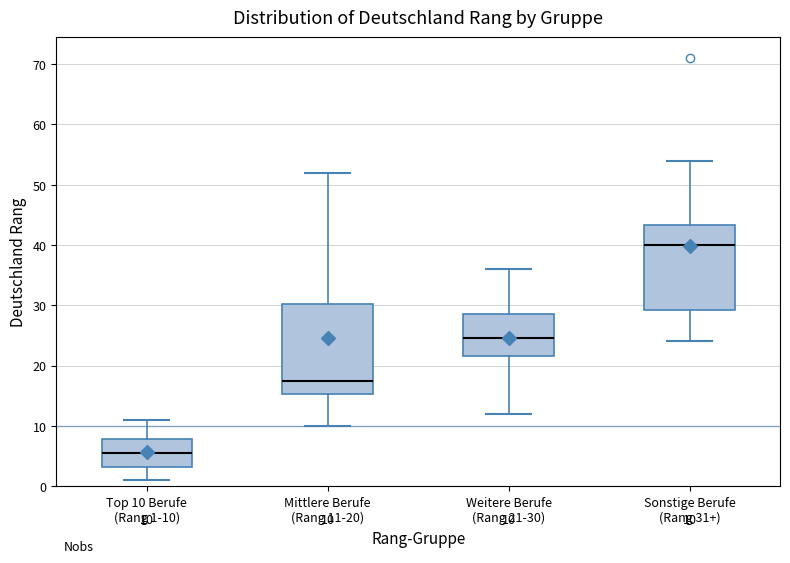

Which box has the lowest median line?

Top 10 Berufe (Rang 1-10)